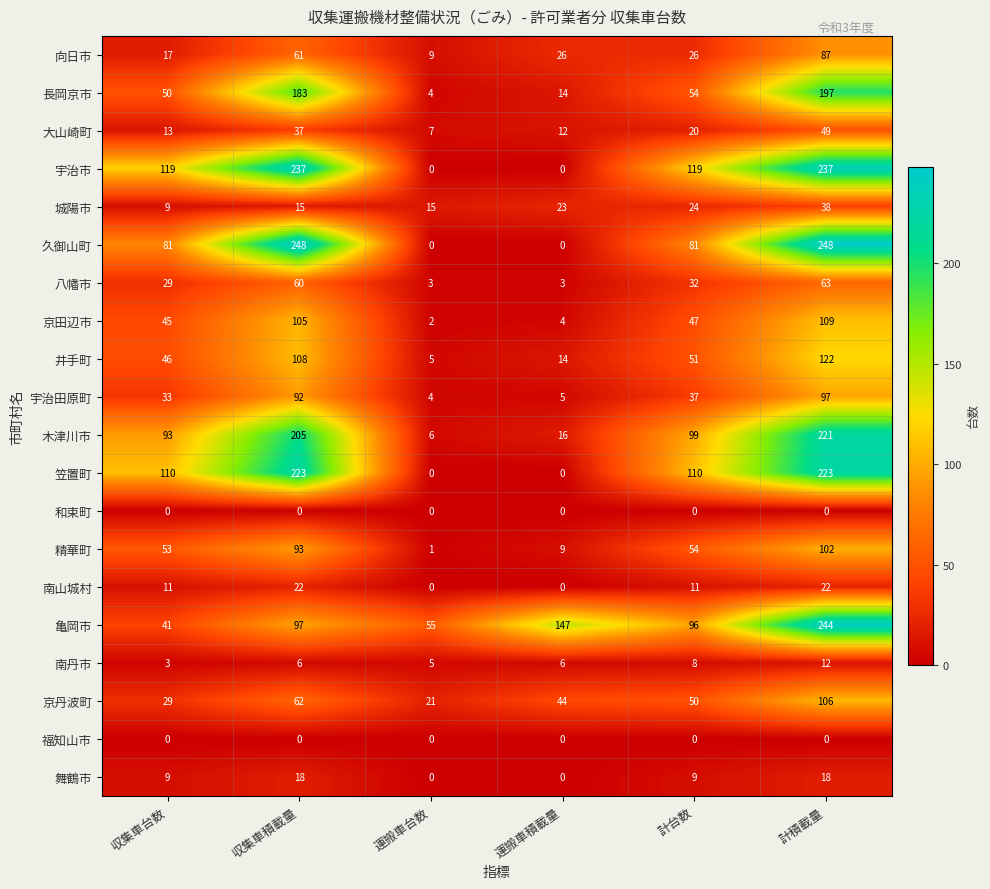

Between 収集車積載量 and 運搬車台数, which series saw the biggest shift?

久御山町